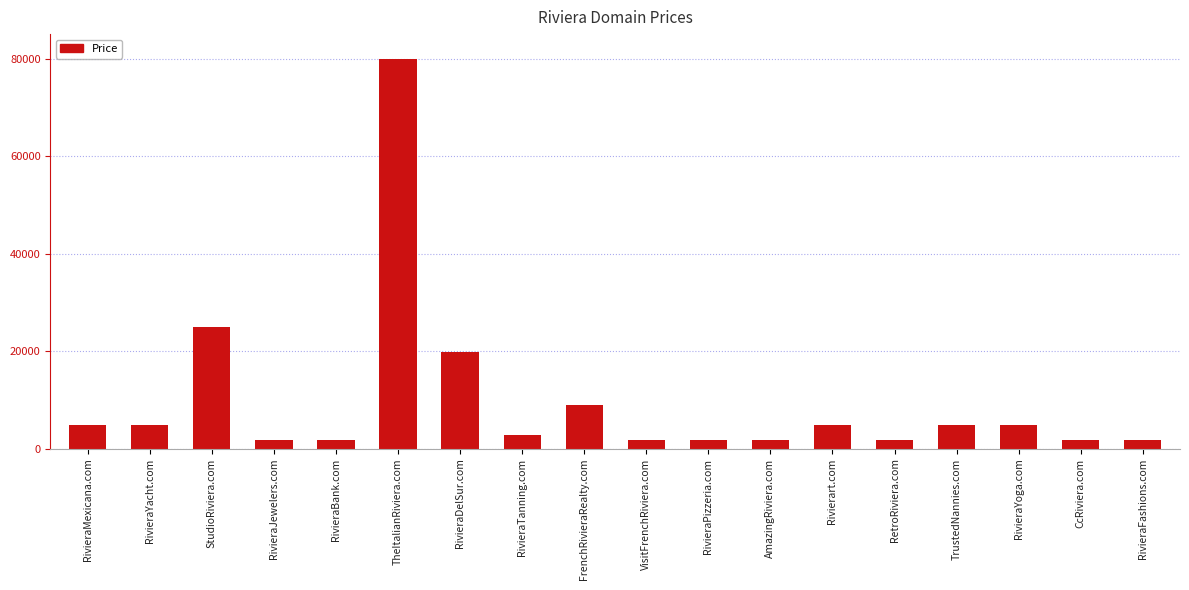

What is the change in value from AmazingRiviera.com to RivieraYoga.com?

+3000